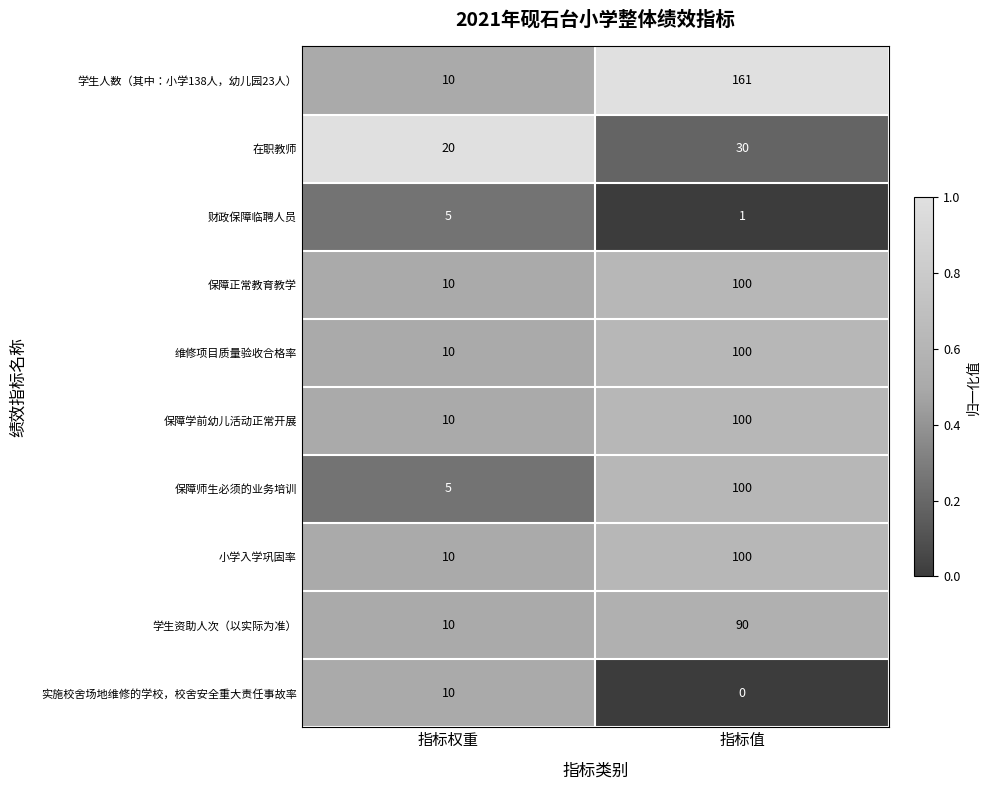

What is the maximum value shown in the chart?

161